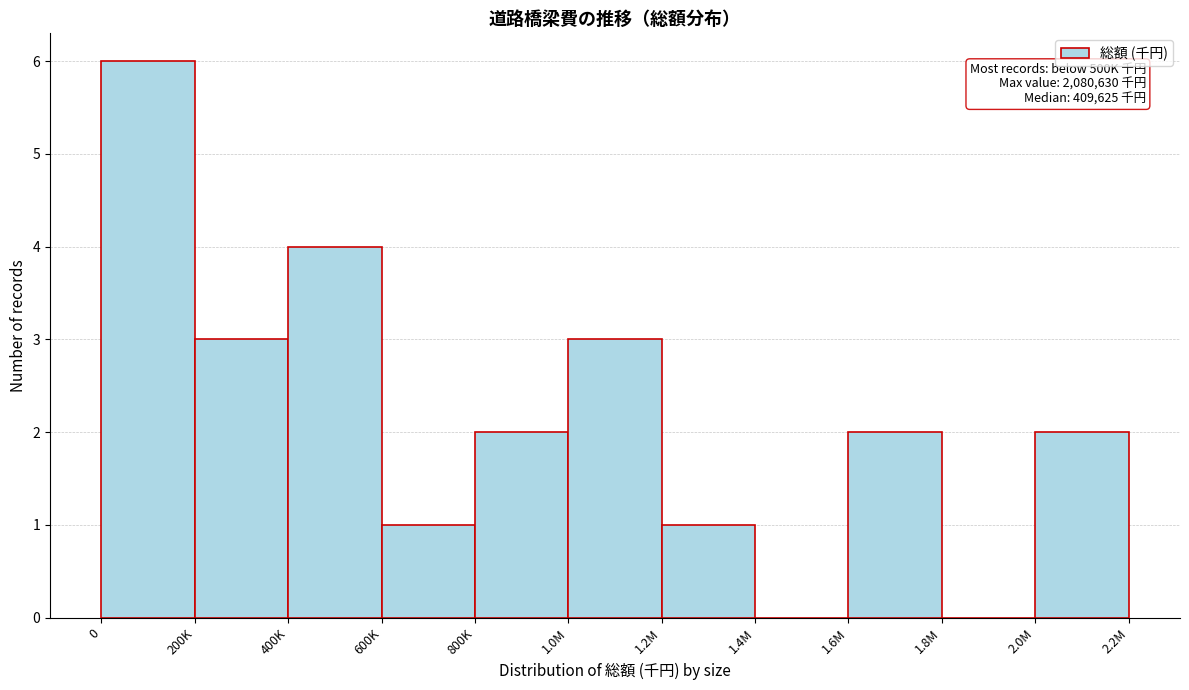

Reading right to left, extract all data points from this chart.

2.0M=2	1.8M=0	1.6M=2	1.4M=0	1.2M=1	1.0M=3	800K=2	600K=1	400K=4	200K=3	0=6